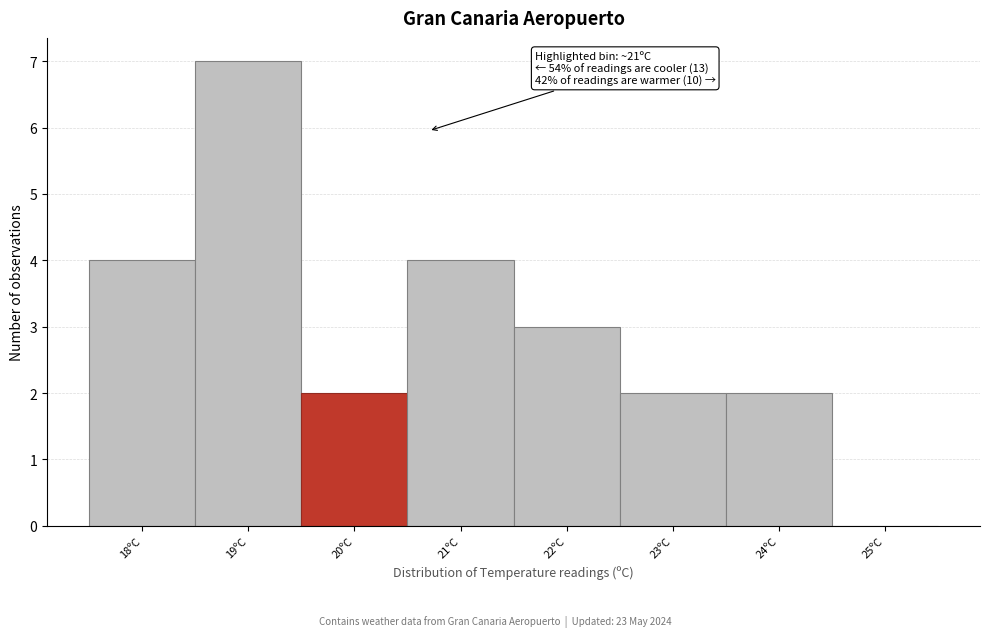

Reading left to right, what are all the values shown in this chart?

18ºC=4	19ºC=7	20ºC=2	21ºC=4	22ºC=3	23ºC=2	24ºC=2	25ºC=0